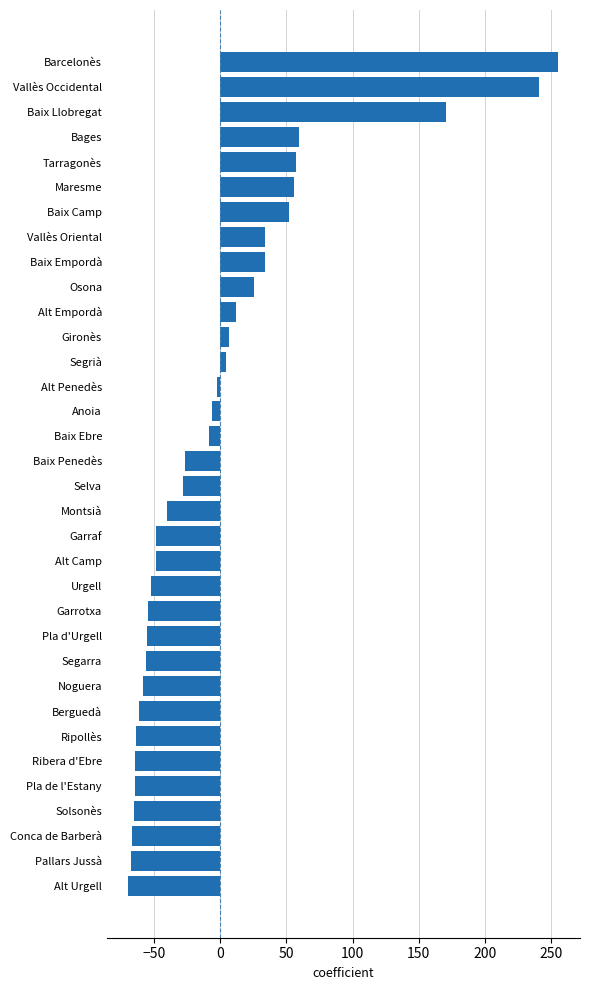

What is the difference between the second highest and second lowest values?

308.0